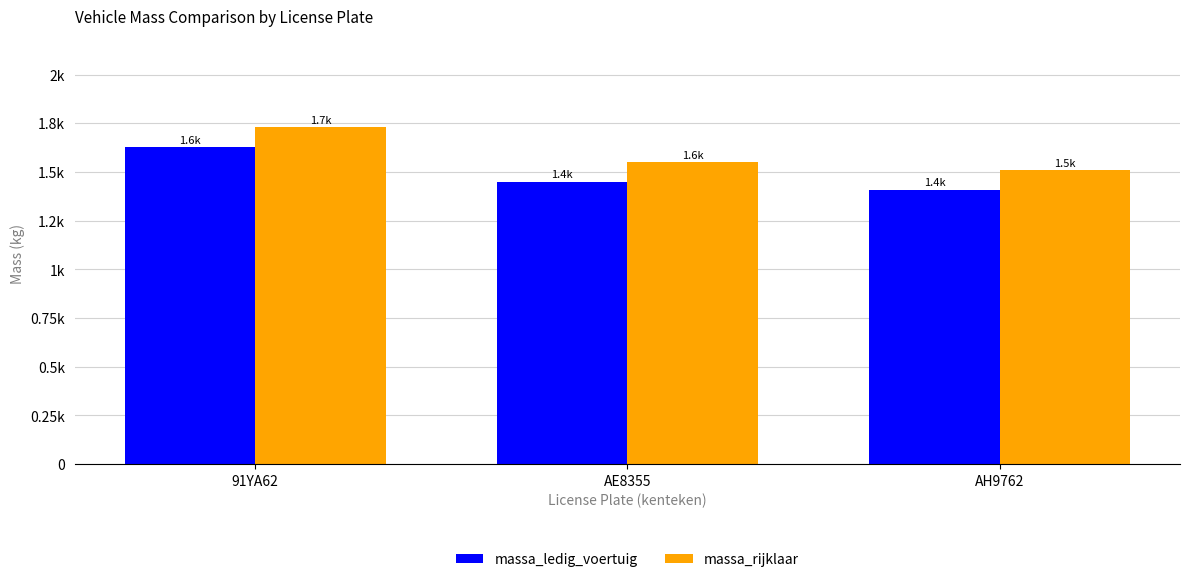

What is the greatest value displayed?

1729